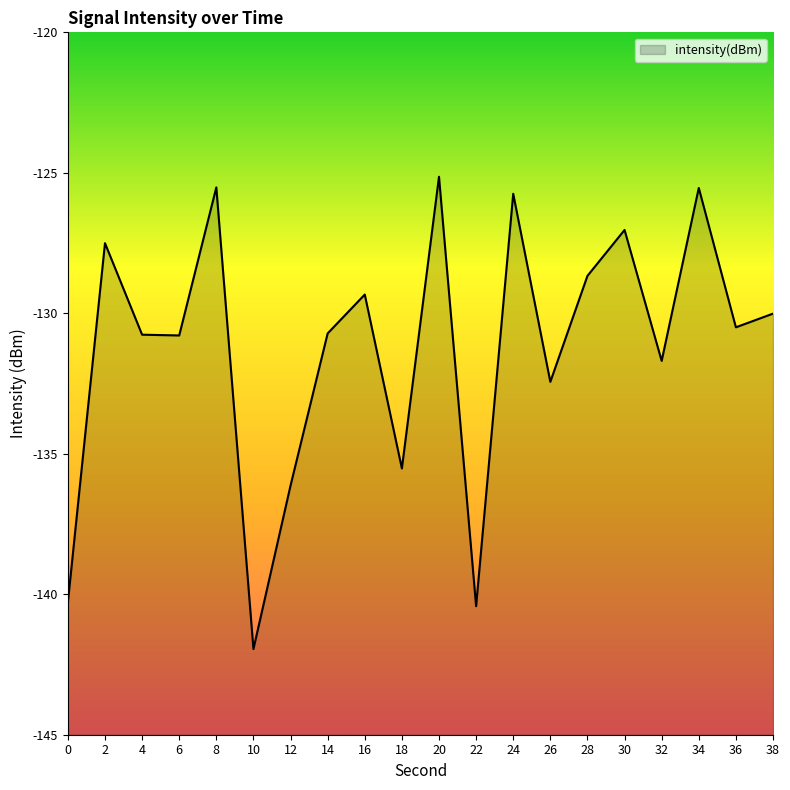

Does the chart display data point markers on the line(s)?

No